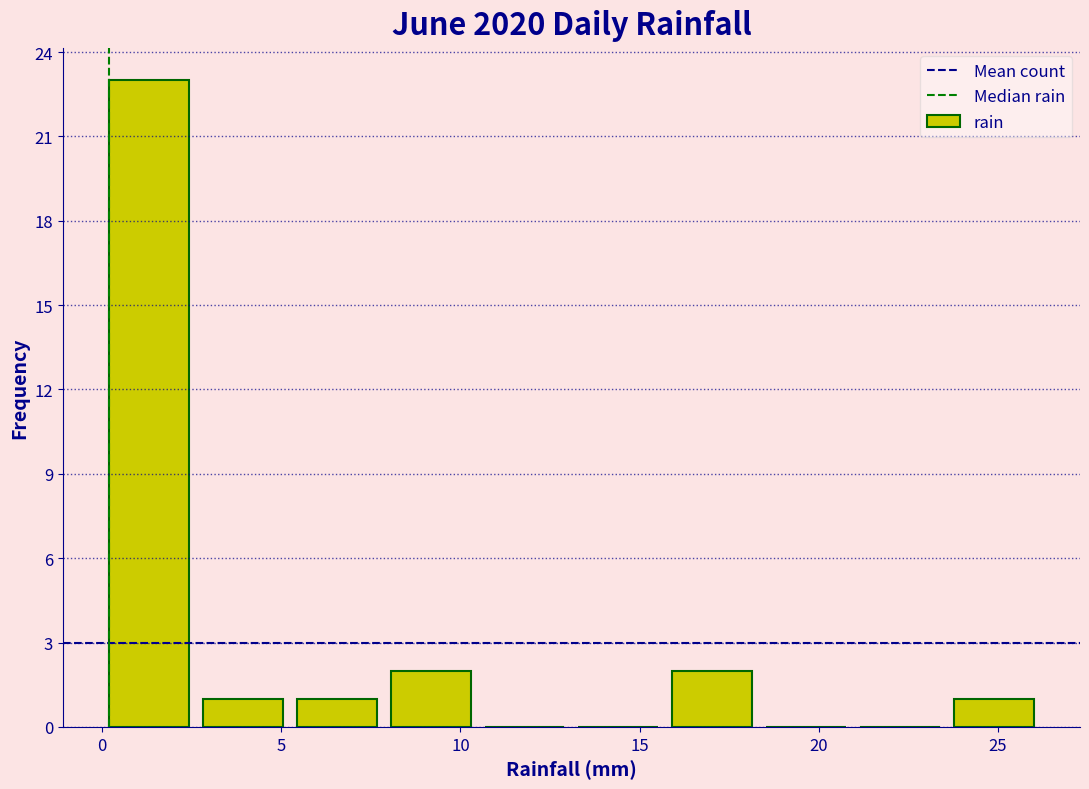

Reading left to right, list every bar in this chart as the range it spans on the x-axis followed by its height. Neither the bar edges nor the heights are printed on the chart, so give them approximately, as read against the axes.

0.0 to 2.5: 23
2.5 to 5.0: 1
5.0 to 8.0: 1
8.0 to 10.5: 2
10.5 to 13.0: 0
13.0 to 15.5: 0
15.5 to 18.5: 2
18.5 to 21.0: 0
21.0 to 23.5: 0
23.5 to 26.0: 1